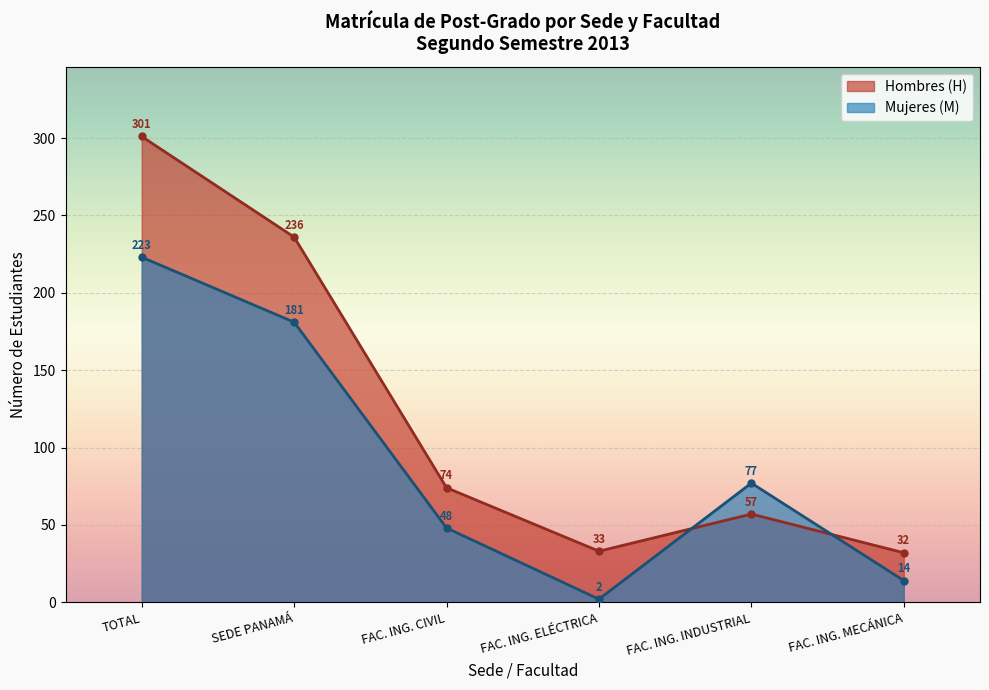

After their last crossing, which series has the higher values: Hombres (H) or Mujeres (M)?

Hombres (H)